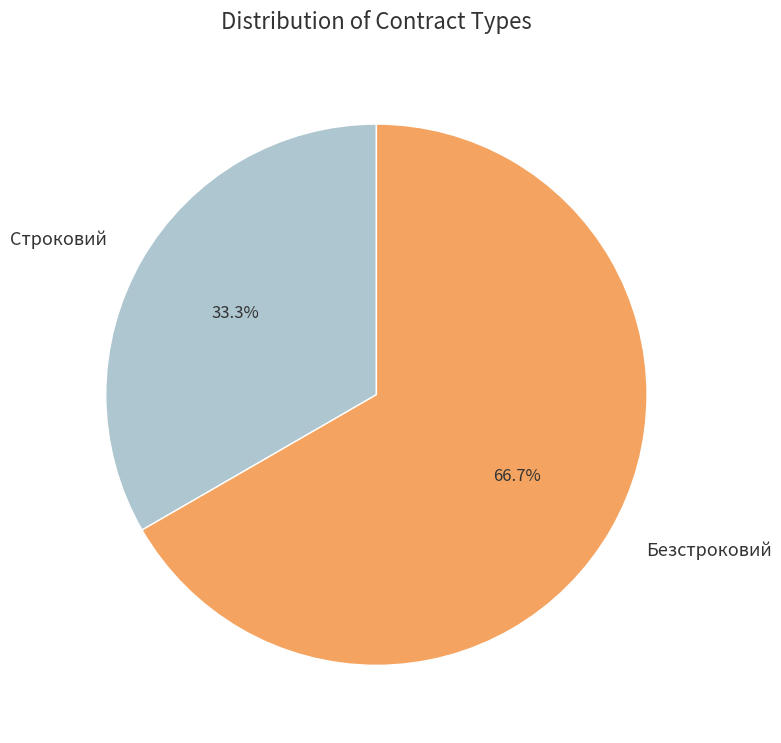

To the nearest percent, what is the average slice percentage?

50%